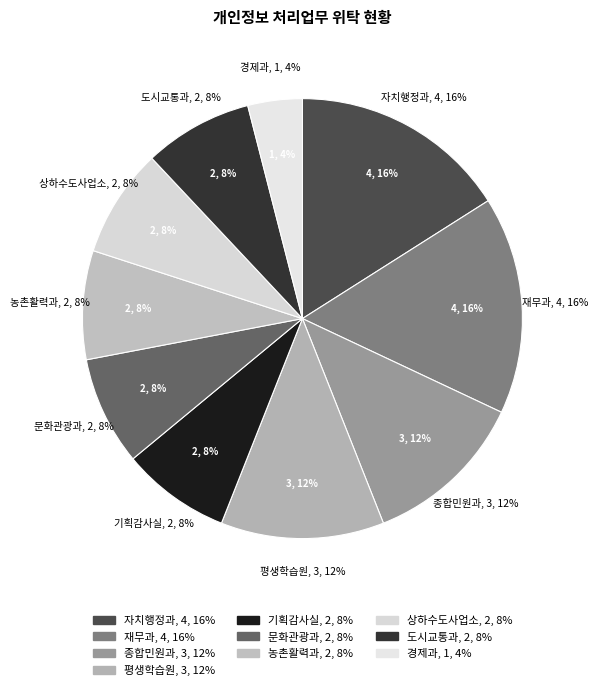

Does 상하수도사업소 account for over 50% of the chart?

No